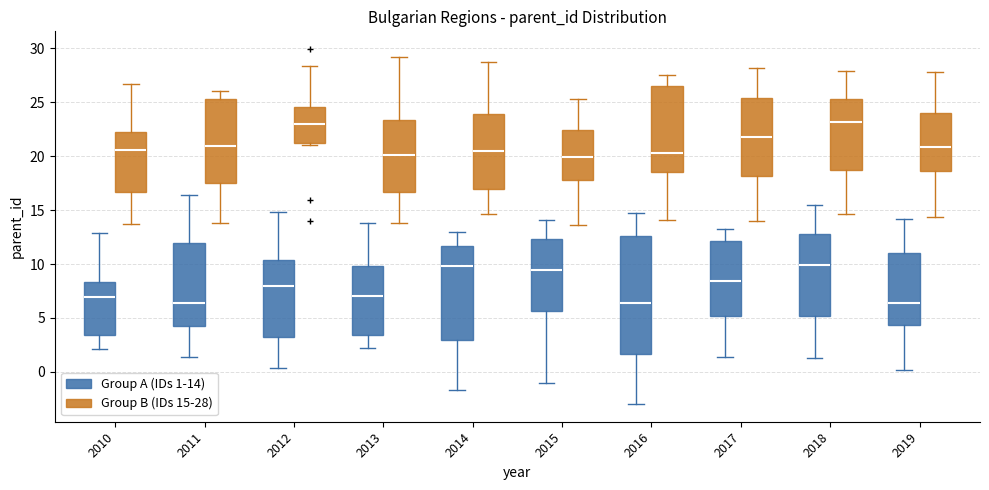

Comparing the boxes themselves (not the whiskers), which one is the tallest?

2016 (Group A (IDs 1-14))